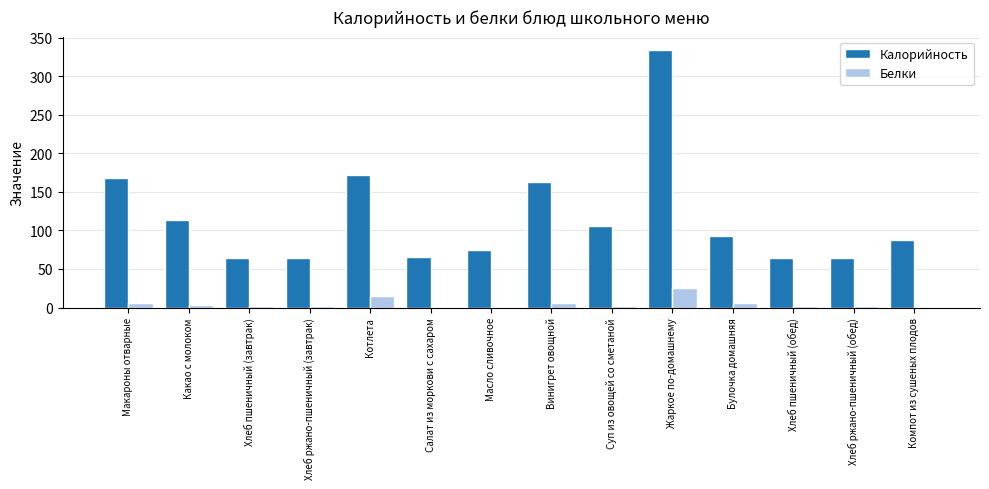

Are the bars grouped side by side (vs. stacked)?

Yes